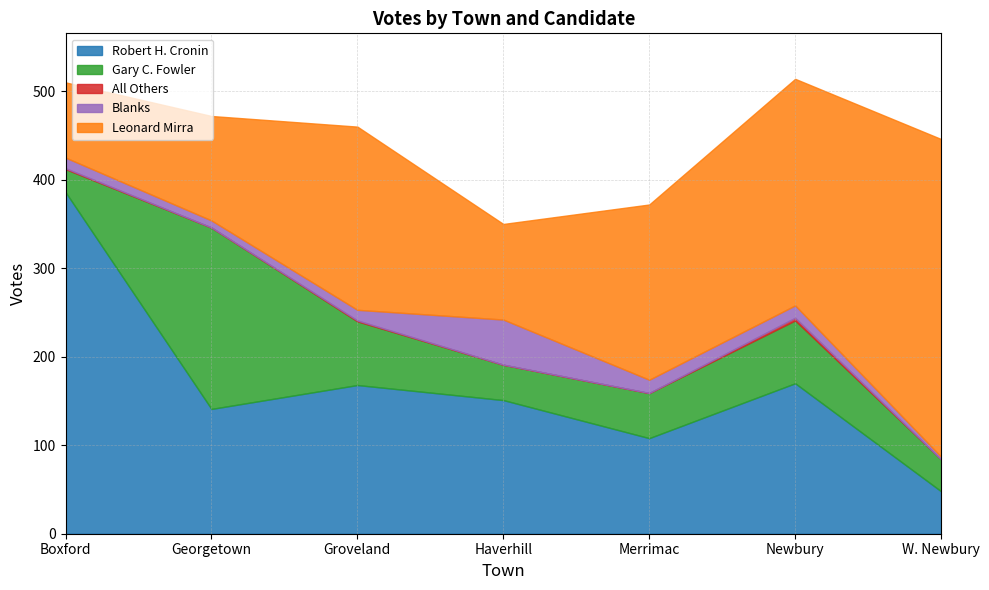

Which series has the widest spread of values?

Robert H. Cronin